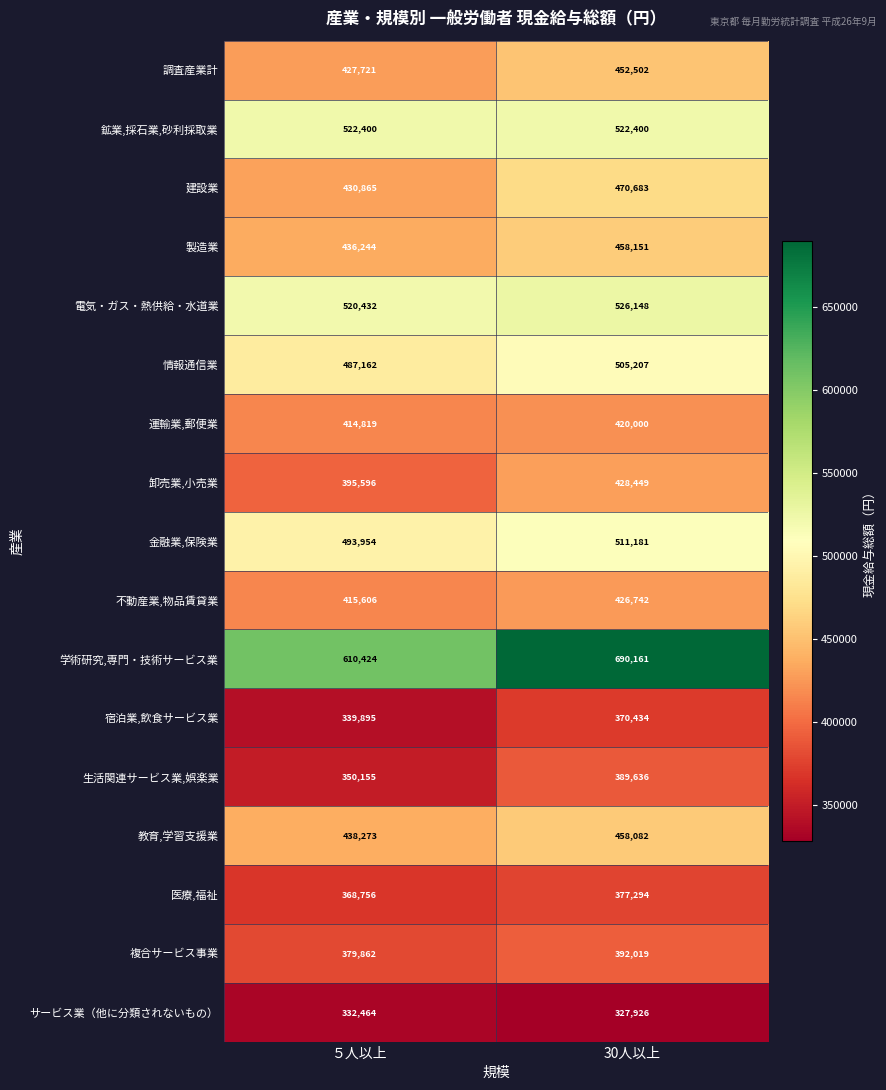

Is the value of 医療,福祉 at ５人以上 greater than the value of 宿泊業,飲食サービス業 at 30人以上?

No